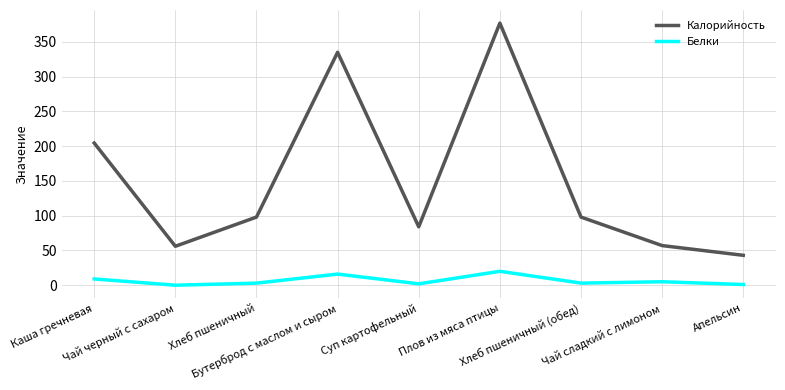

What is the difference between the second highest and second lowest values in the Калорийность series?

279.0